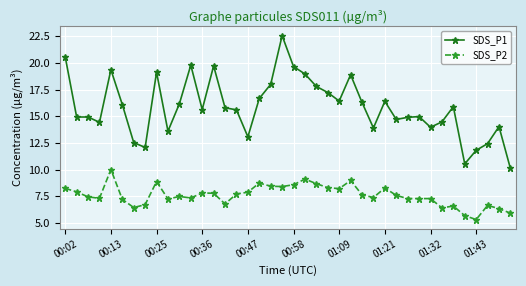

Is this an area chart (filled region under the line)?

No